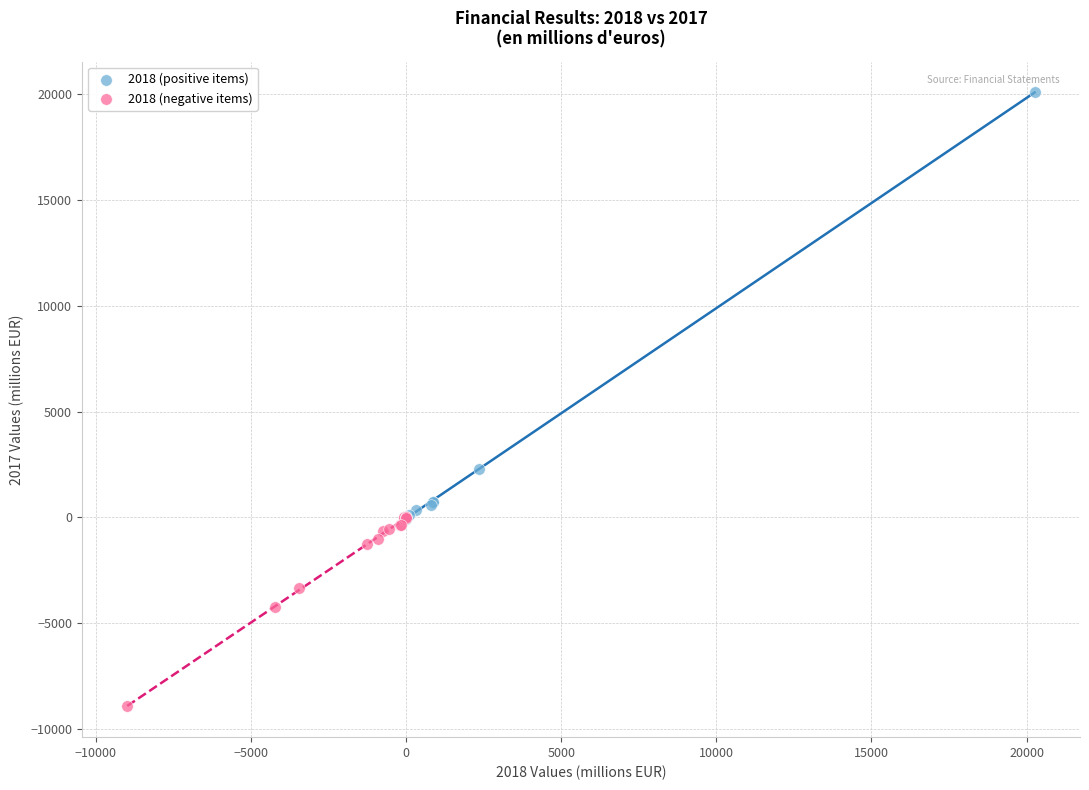

Which series contains the lowest Y value?

2018 (negative items)